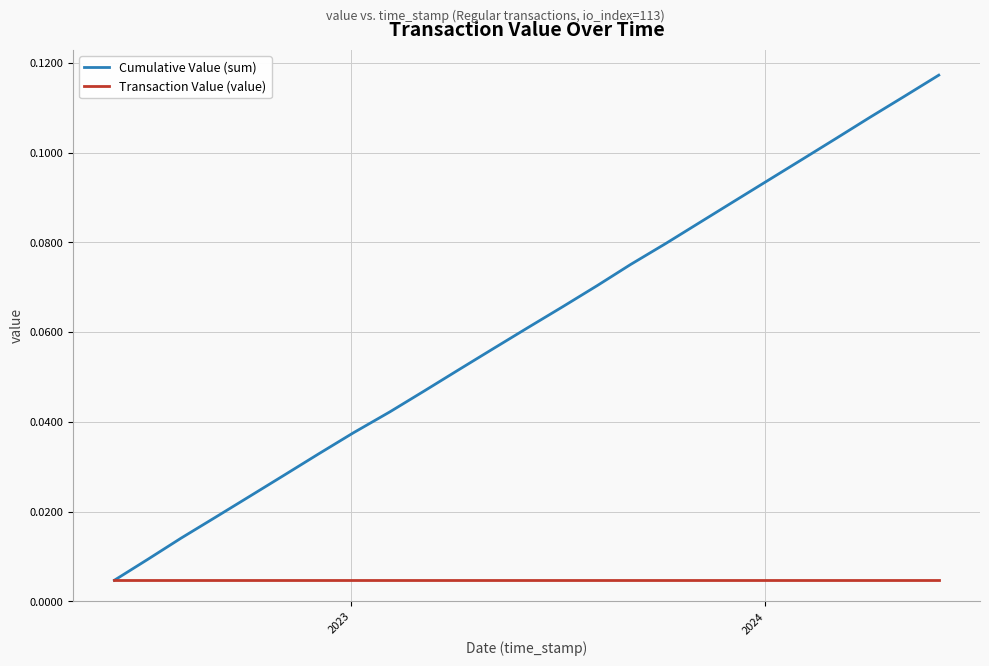

Which series has the widest spread of values?

Cumulative Value (sum)